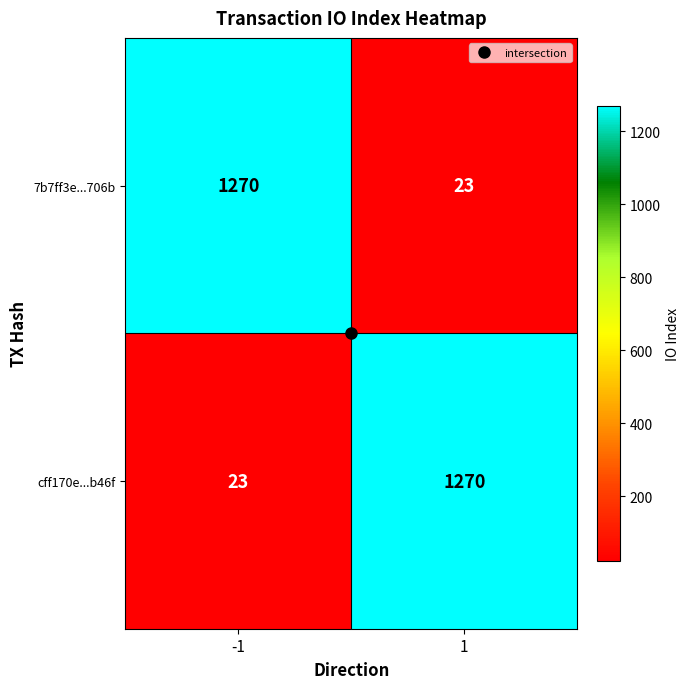

What is the maximum value shown in the chart?

1270